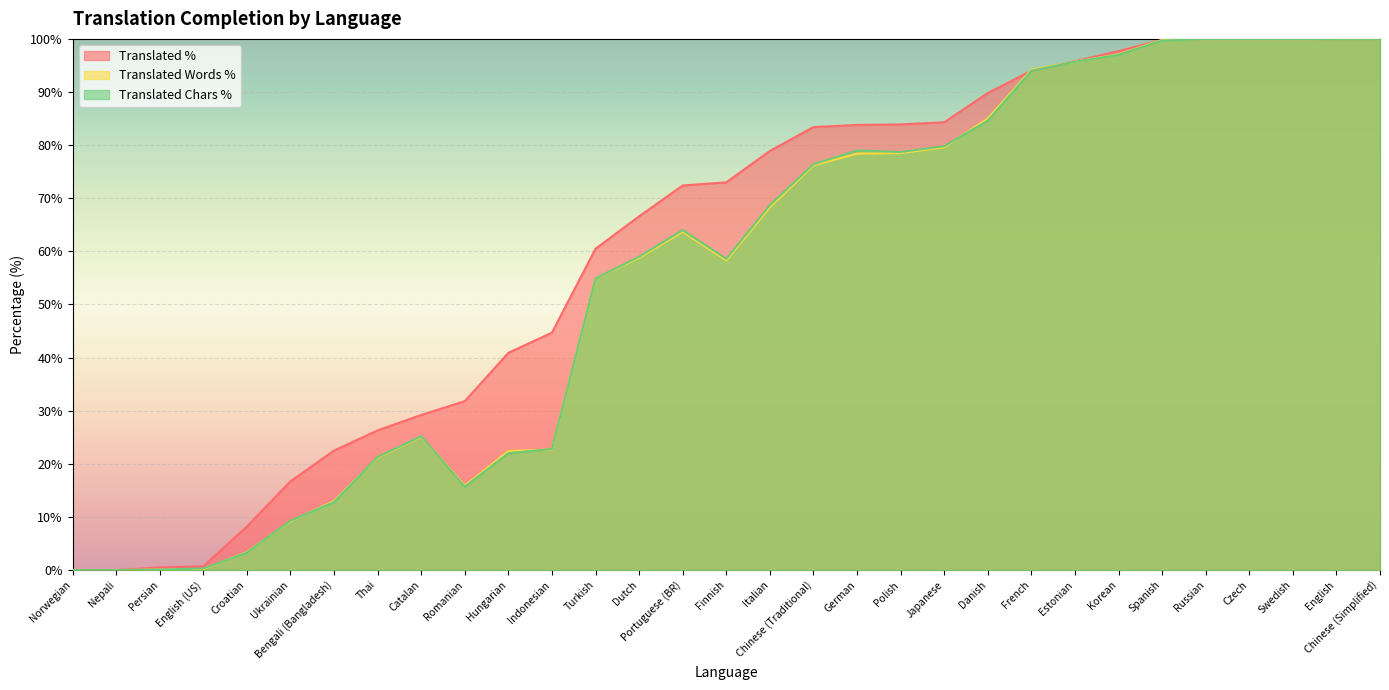

What is the highest value of the Translated % series?

100.0